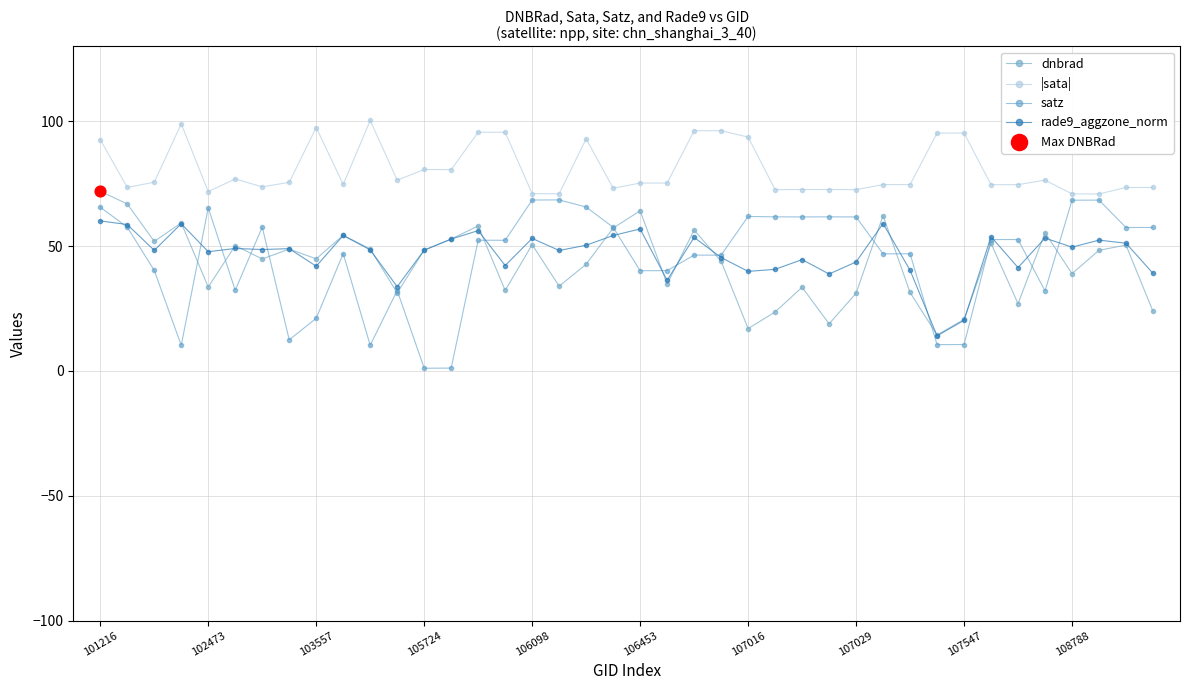

At how many categories does at least one series exceed 98?

2